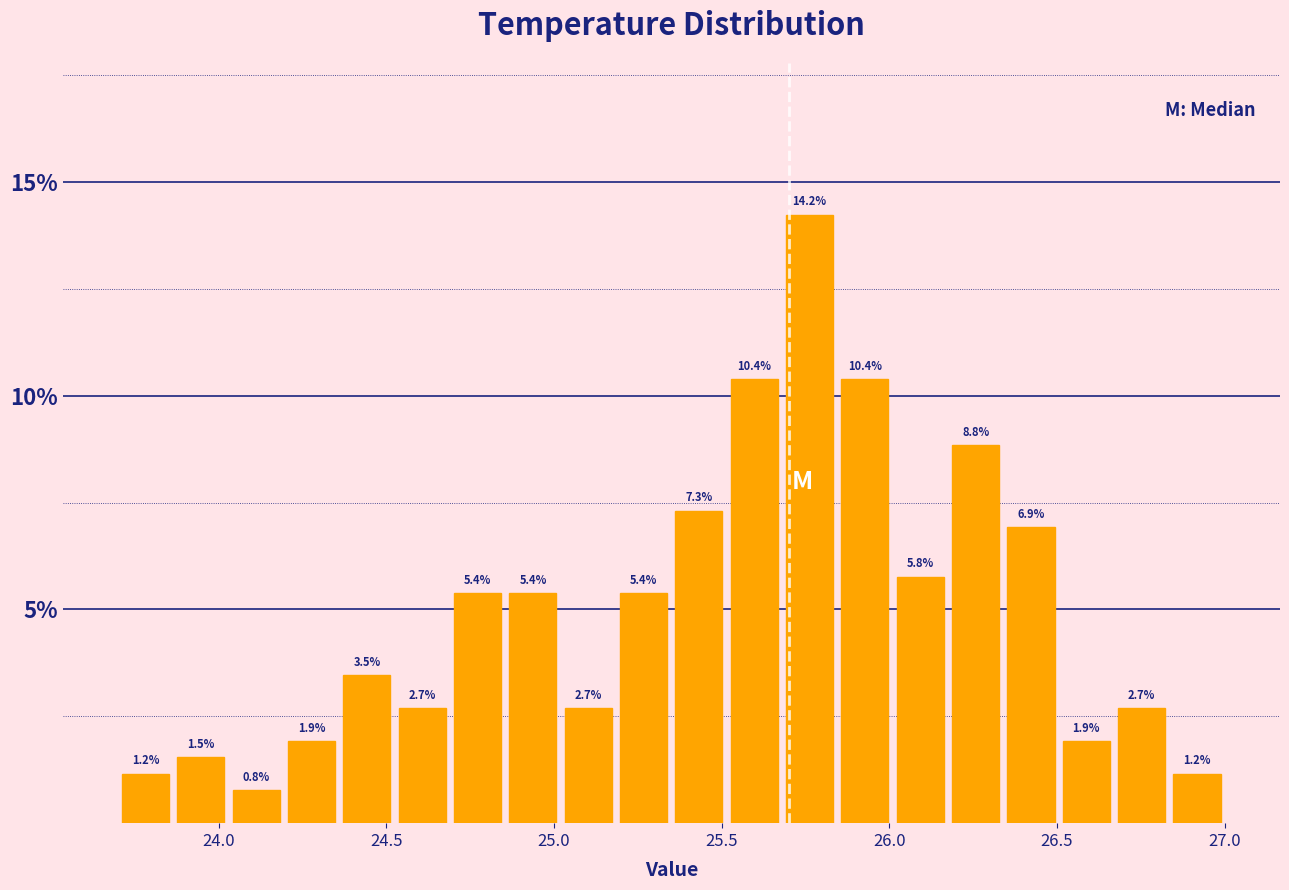

Read against the x-axis, roughly where is the centre of the tallest bar?

25.75